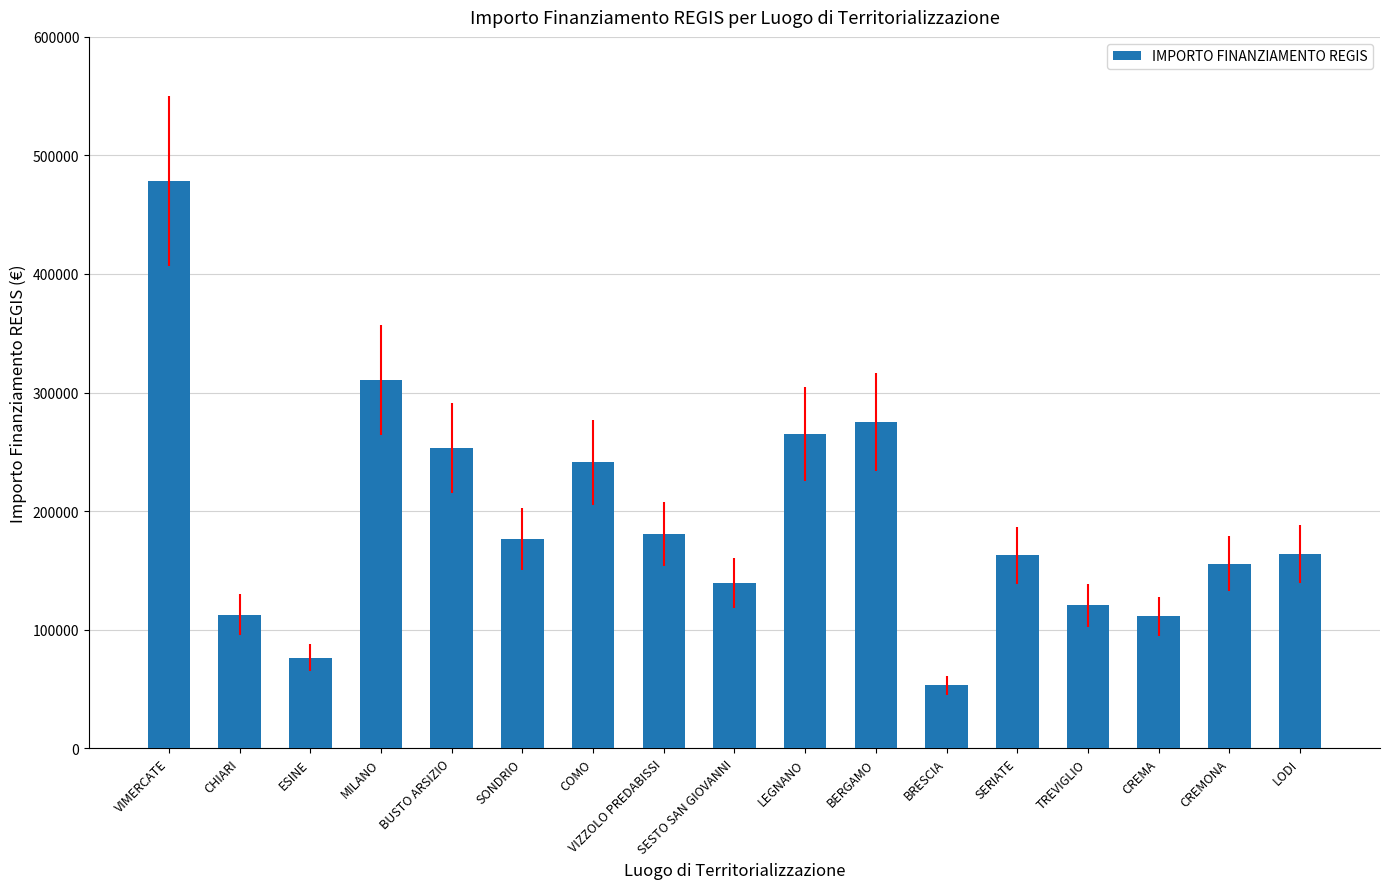

Is it true that the value at TREVIGLIO is 120533.2?

True